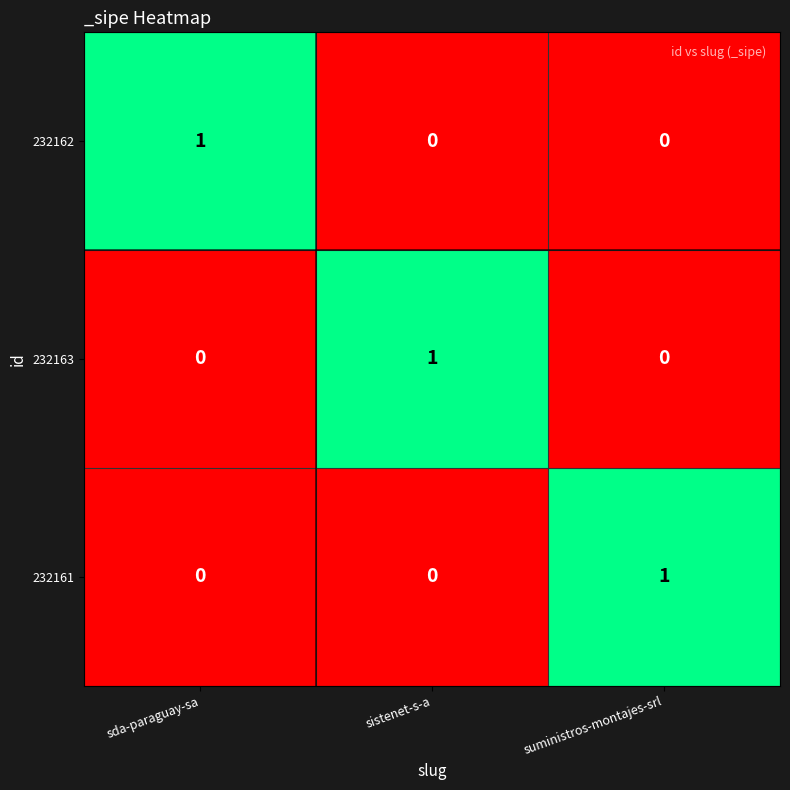

At how many categories does at least one series exceed 0?

3